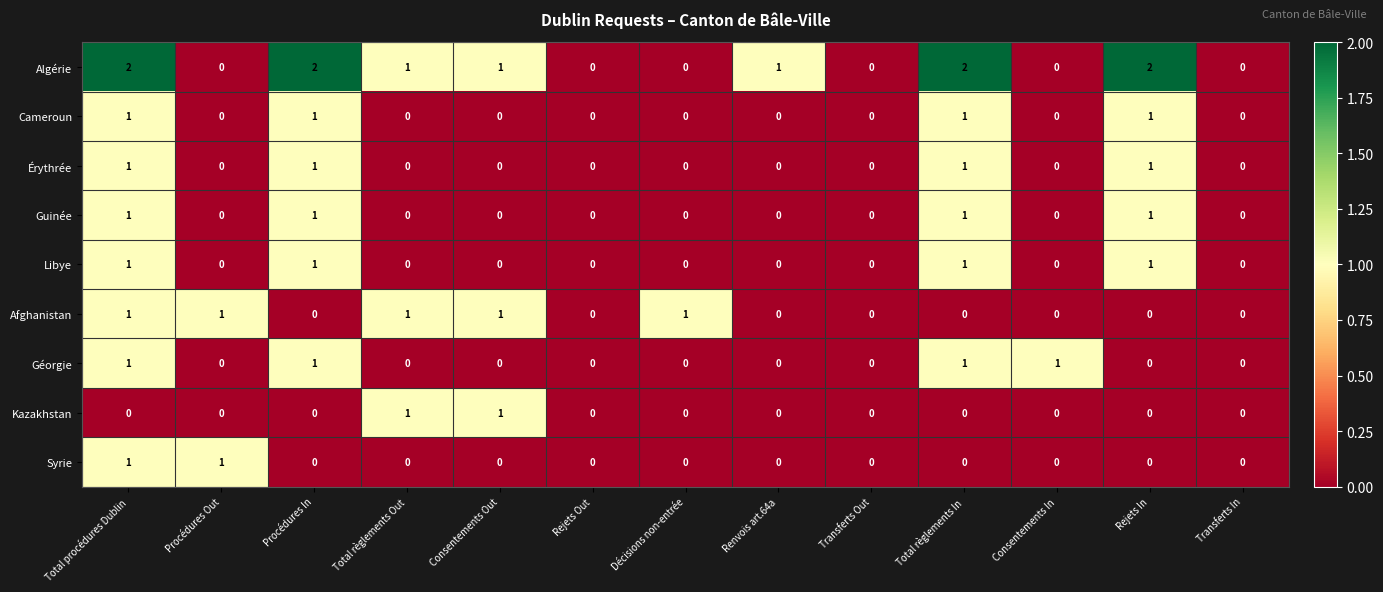

Which series changed the most between Procédures In and Transferts Out?

Algérie